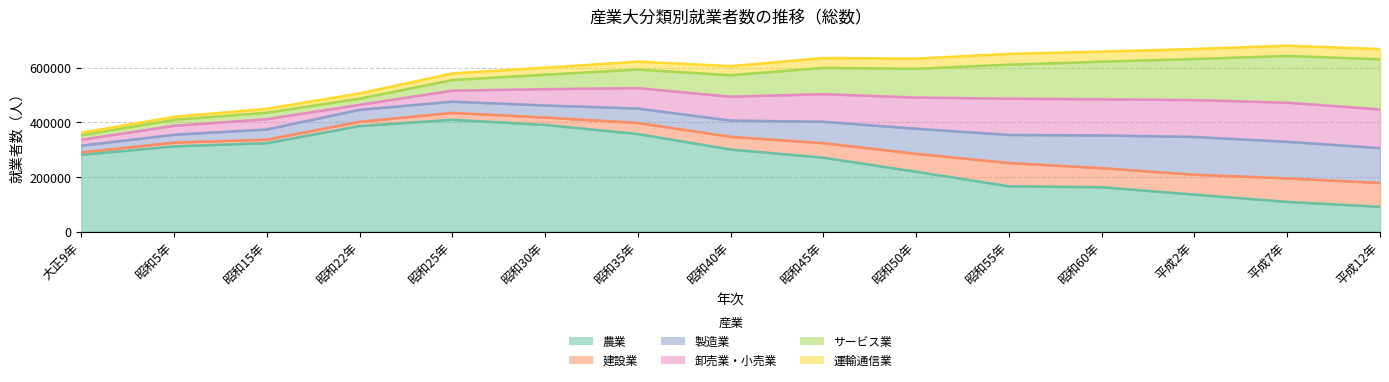

What is the value of the 建設業 point at the 4th from the left?

15659